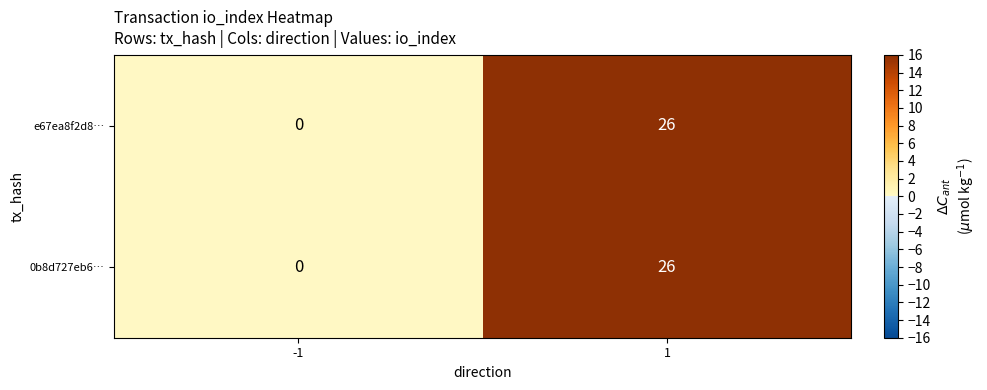

List the labels in order of e67ea8f2d8… value, largest first.

1, -1